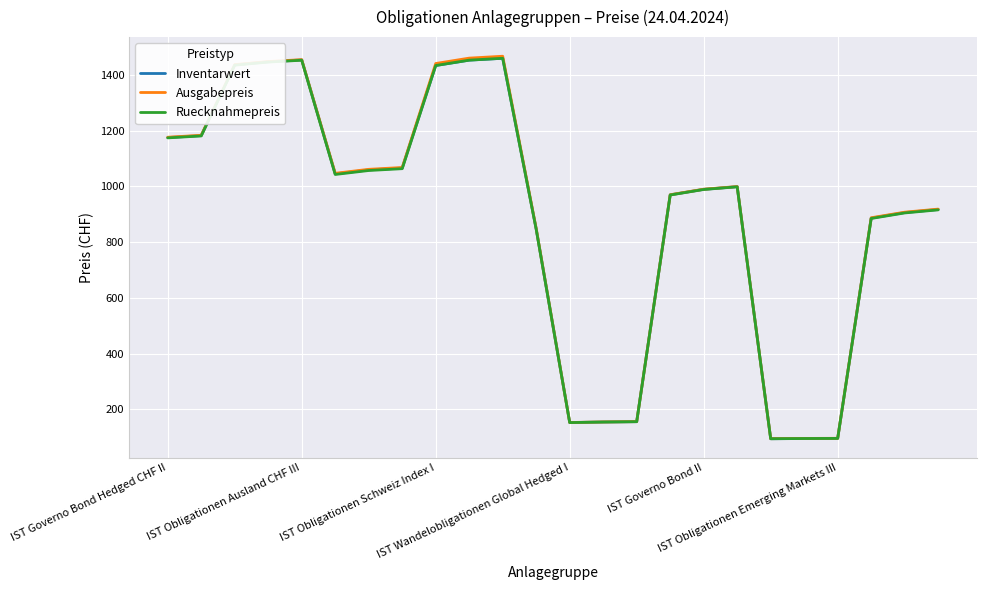

Which series has the widest spread of values?

Ausgabepreis